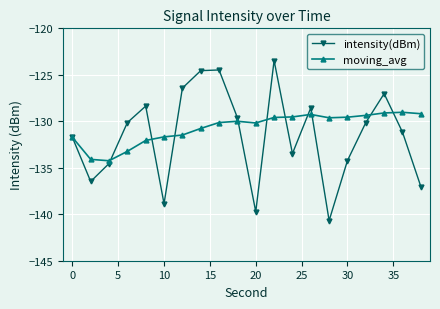

Which series has the widest spread of values?

intensity(dBm)